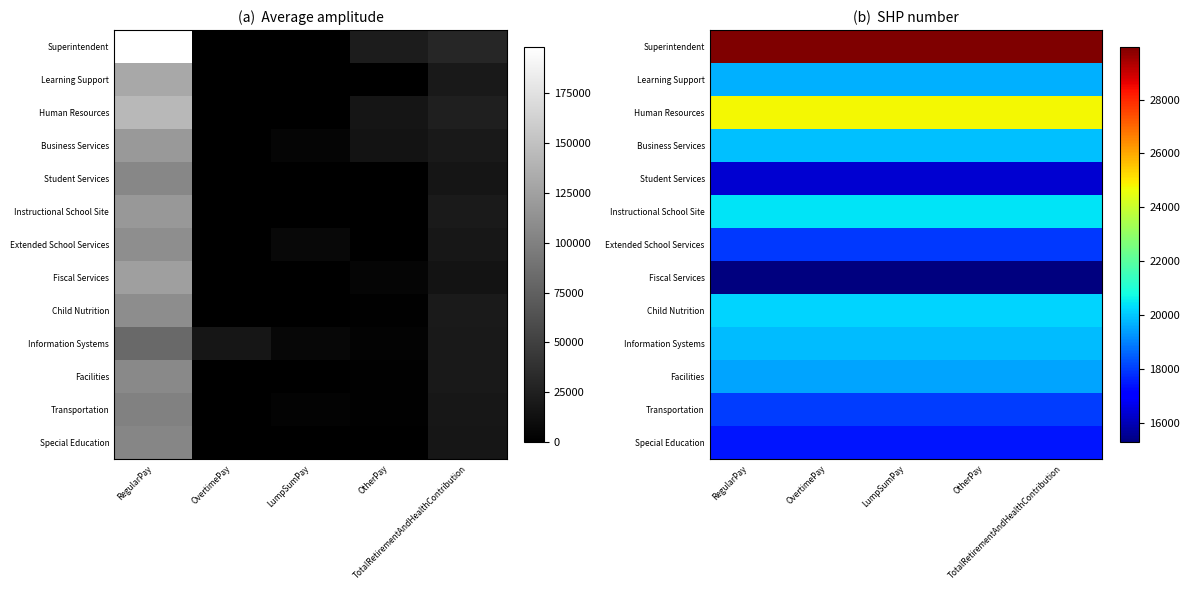

Which category has the highest value across all series?

RegularPay